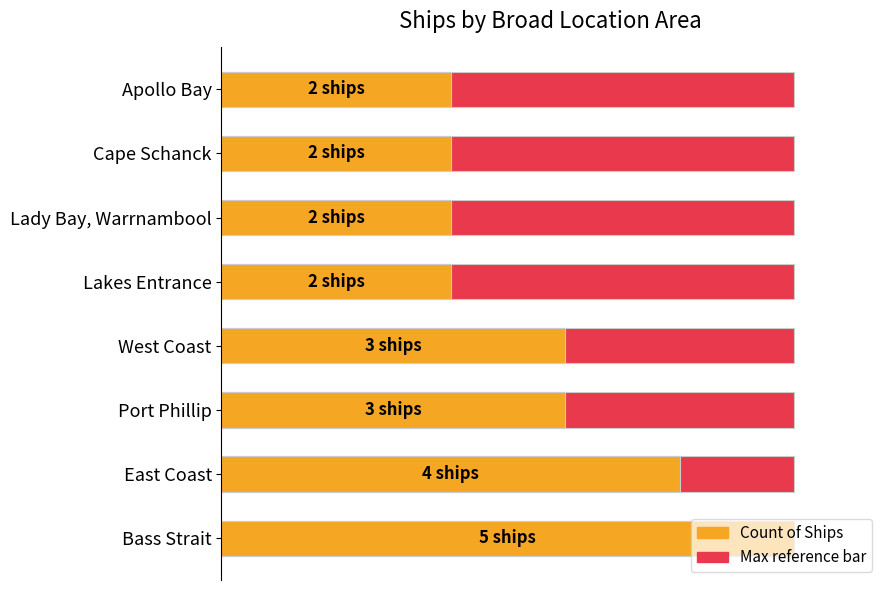

How many distinct data groups are displayed?

2